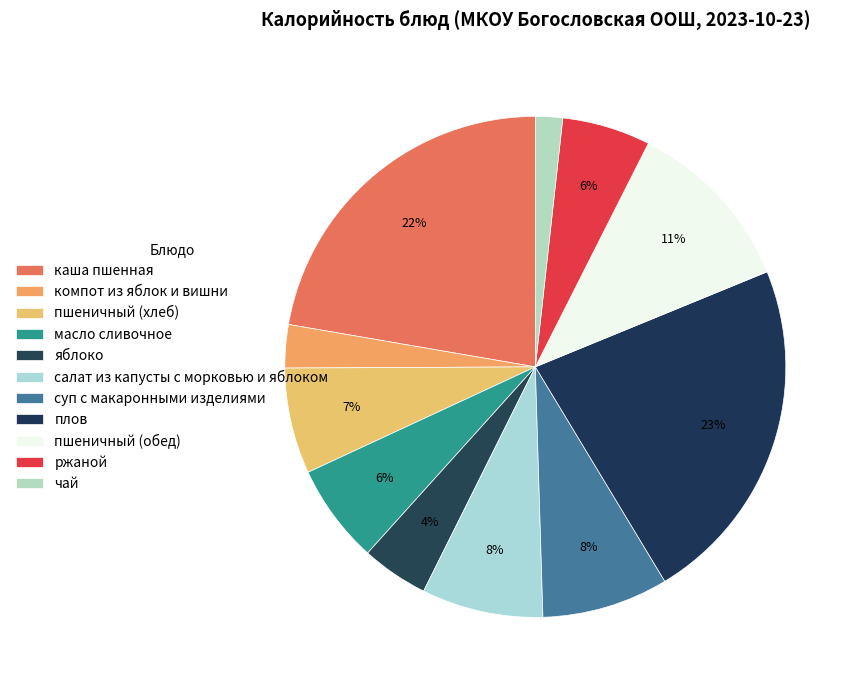

To the nearest percent, what percentage of the pie is яблоко?

4%